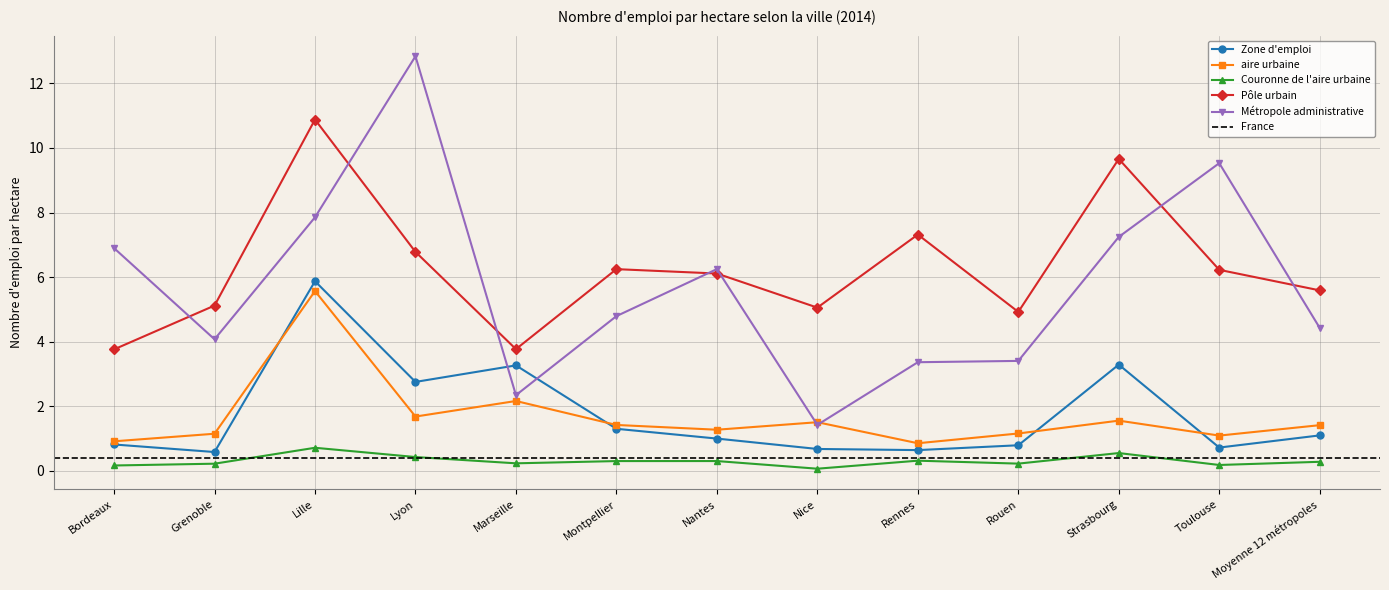

What is the value of the Zone d'emploi point at the 5th from the left?

3.3